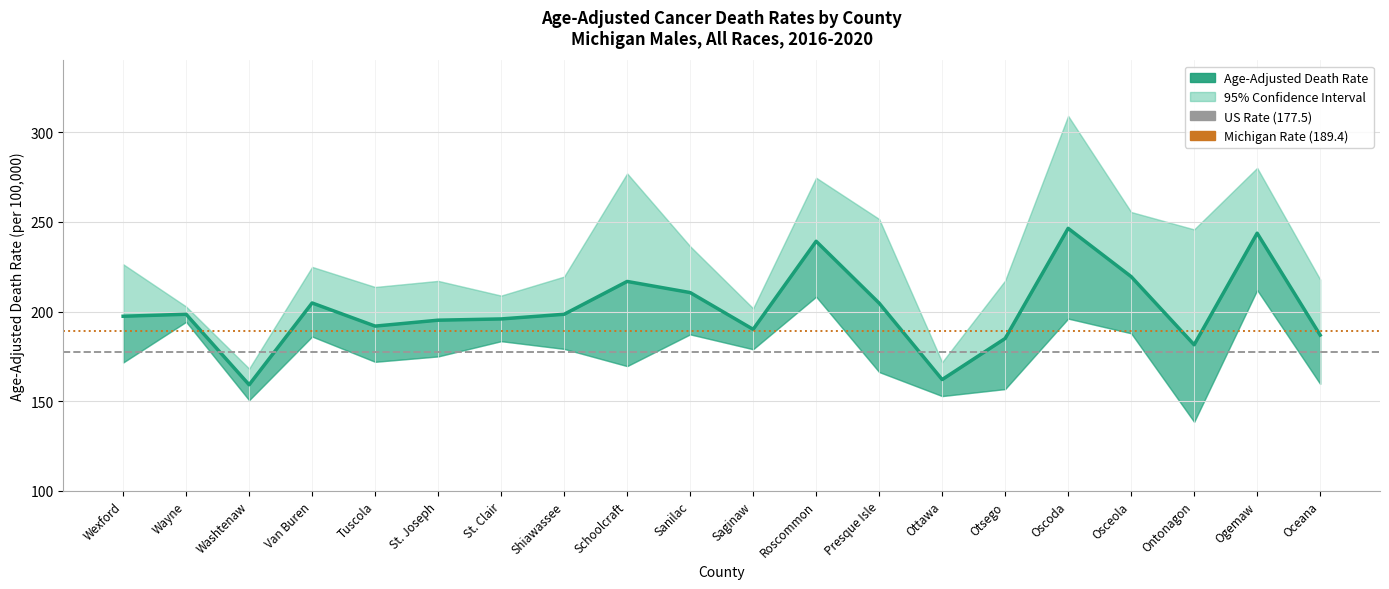

List the labels in order of Upper CI value, smallest first.

Washtenaw, Ottawa, Saginaw, Wayne, St. Clair, Tuscola, St. Joseph, Otsego, Oceana, Shiawassee, Van Buren, Wexford, Sanilac, Ontonagon, Presque Isle, Osceola, Roscommon, Schoolcraft, Ogemaw, Oscoda